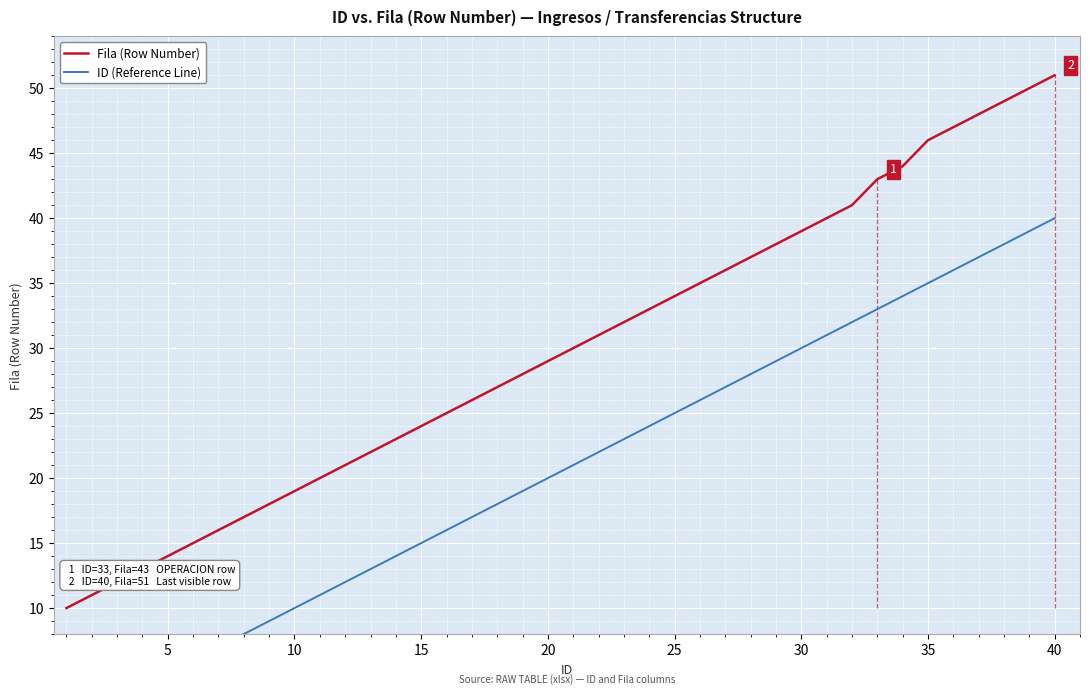

What is the value of the Fila (Row Number) point at the 32nd from the left?

41